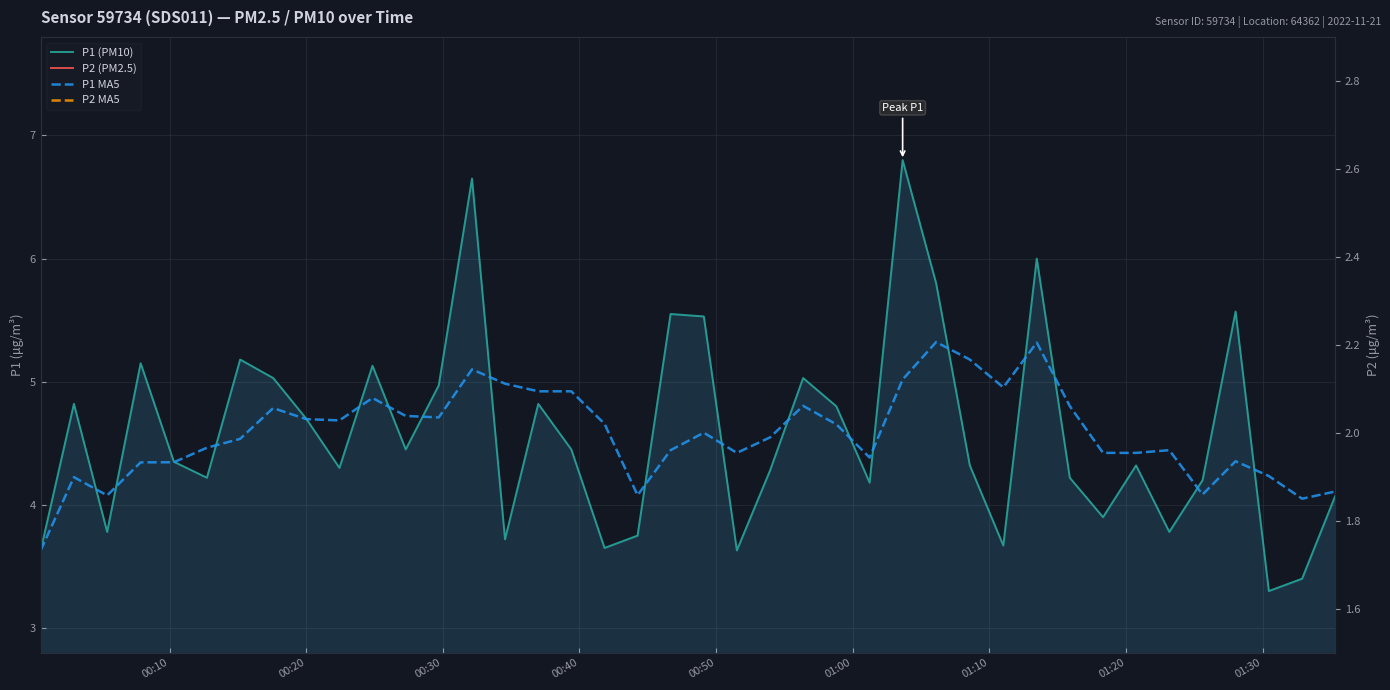

What is the value of the P2 (PM2.5) point at the 38th from the left?

1.9